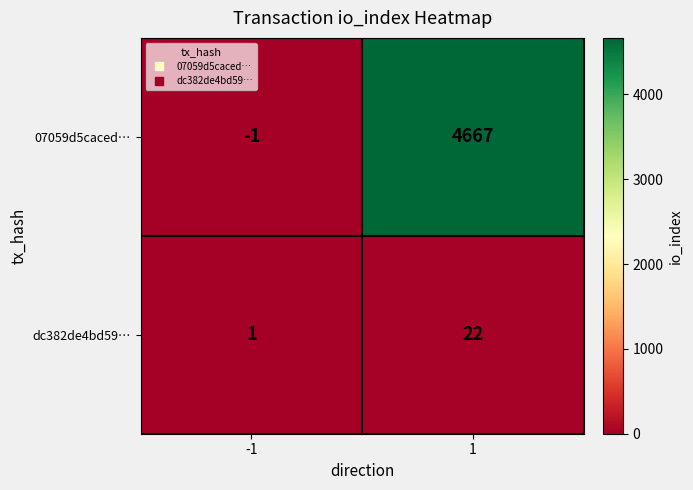

Between -1 and 1, which series saw the biggest shift?

07059d5caced…